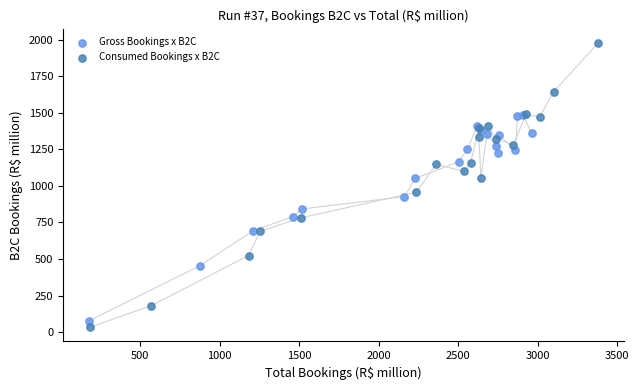

What are all the series names shown in the legend?

Gross Bookings x B2C, Consumed Bookings x B2C